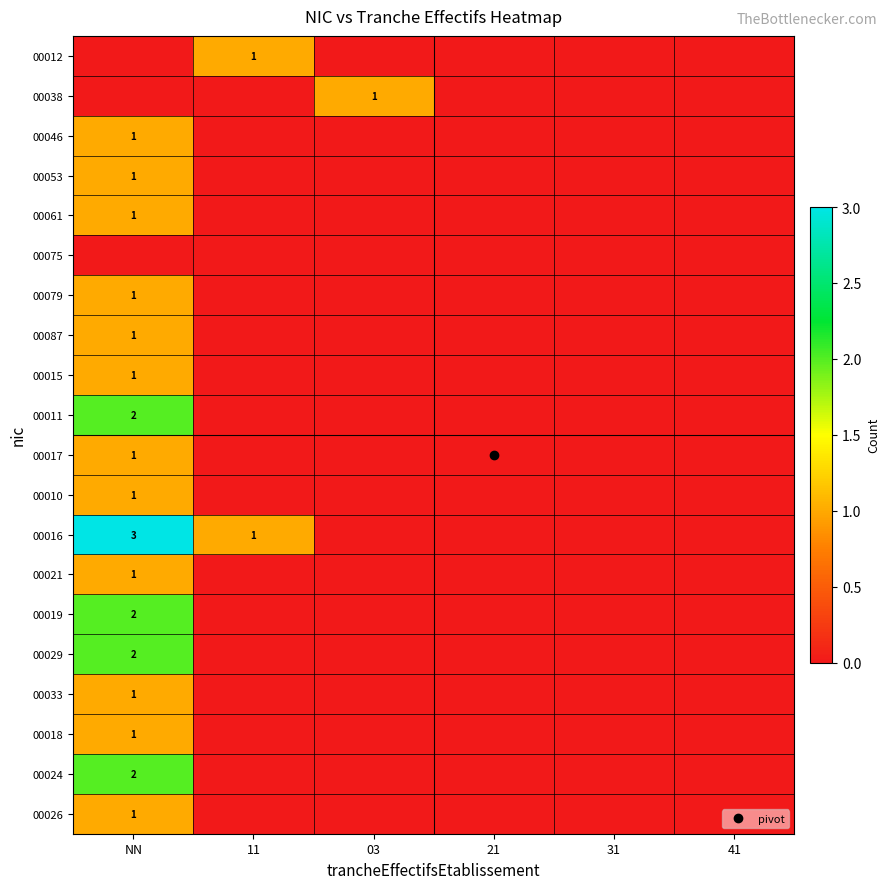

How many positive values does the 00026 series have?

1